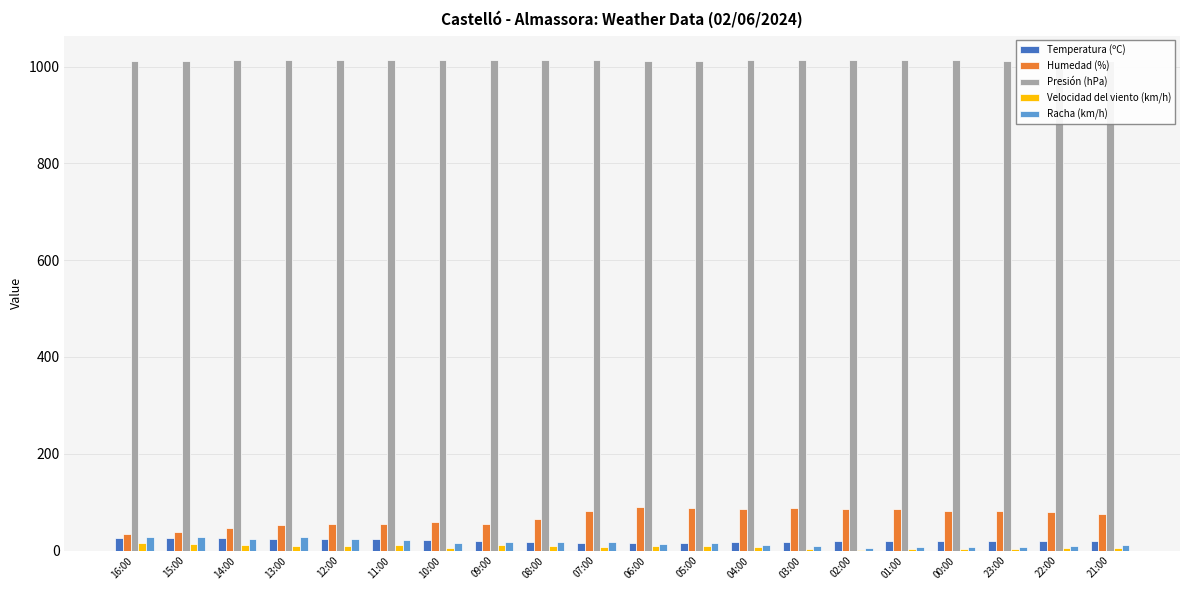

What is the lowest value of the Velocidad del viento (km/h) series?

2.0